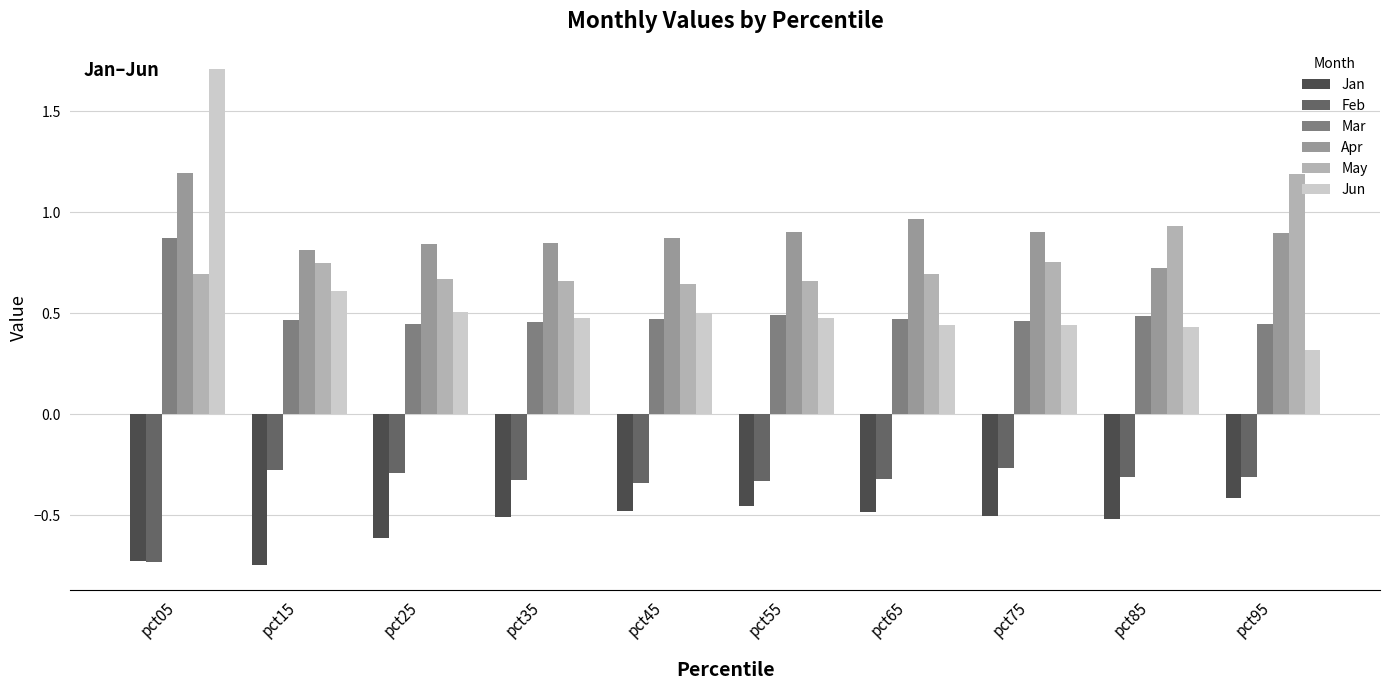

Which category has the highest value in the Jun series?

pct05